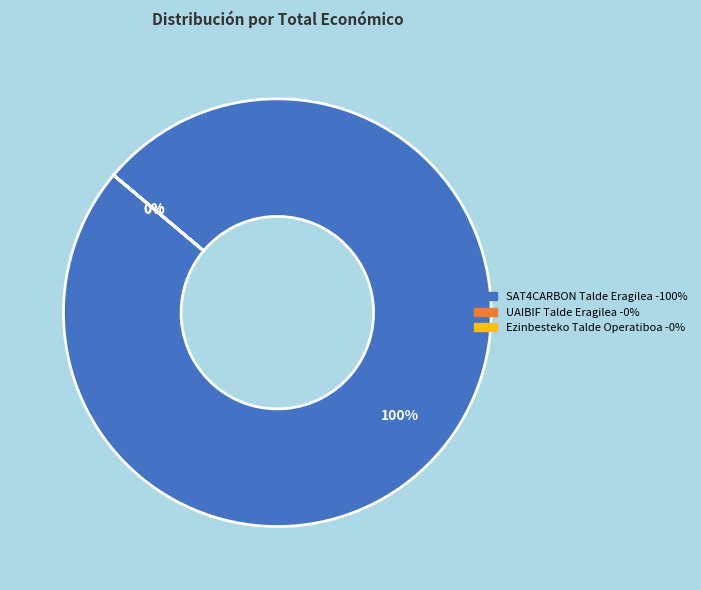

What is the largest slice in the pie chart?

SAT4CARBON Talde Eragilea